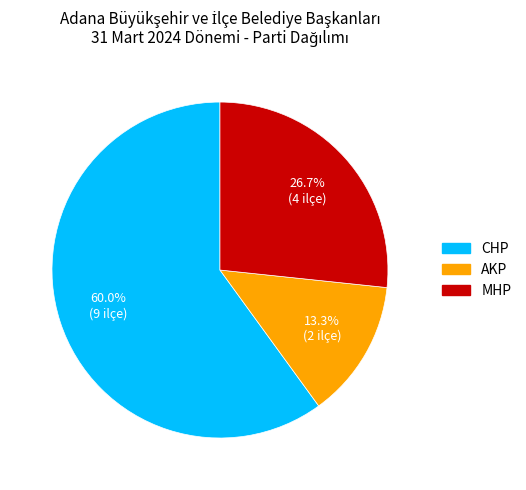

What is the majority slice?

CHP